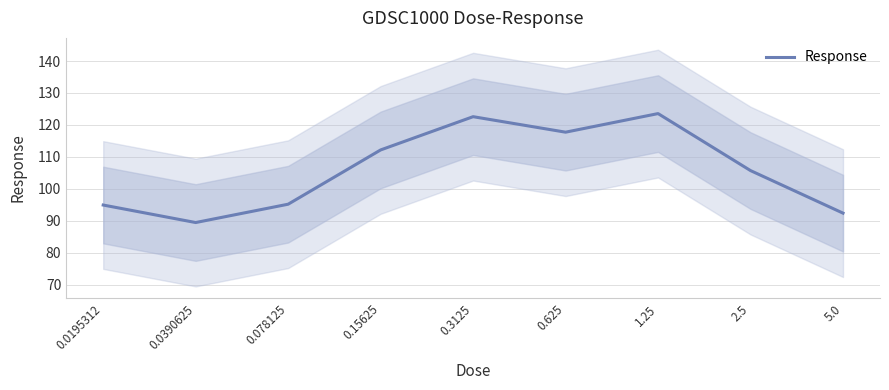

The chart shows a value of 37.9 at 0.3125. True or false?

False